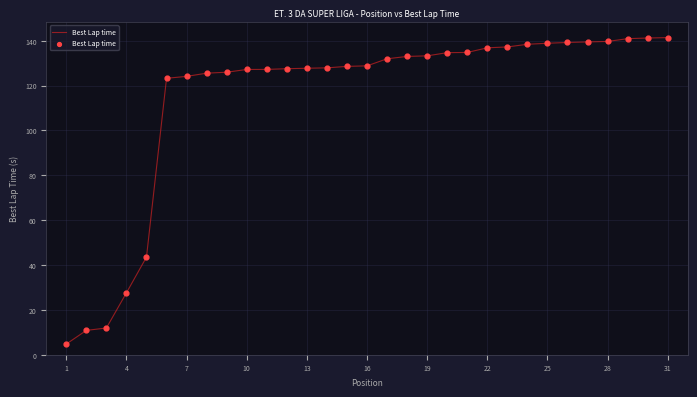

What is the maximum value shown in the chart?

141.4